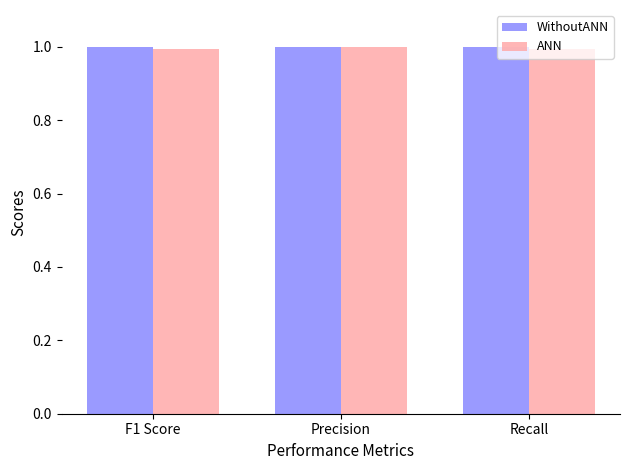

What is the average value of the ANN series?

1.0